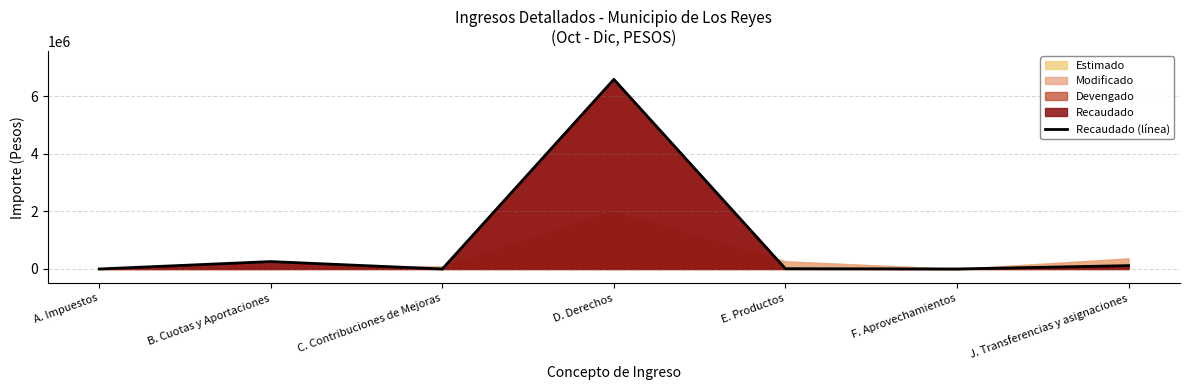

Does the chart have visible grid lines?

Yes